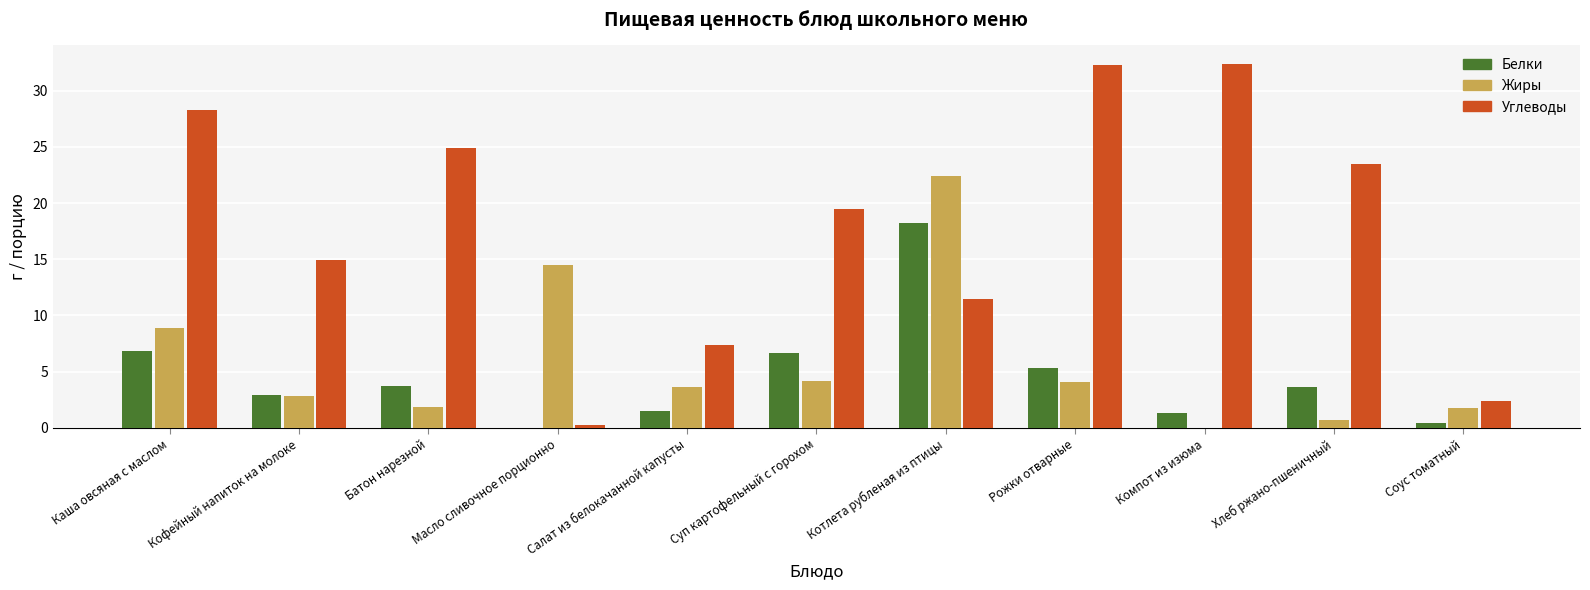

What is the sum of all Жиры values?

64.8